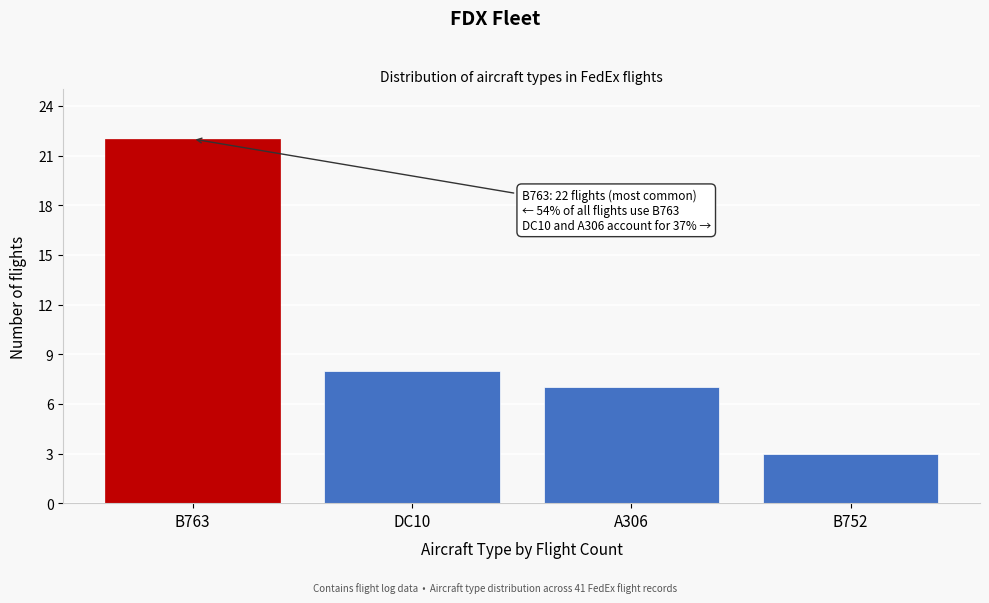

Reading left to right, what are all the values shown in this chart?

22	8	7	3